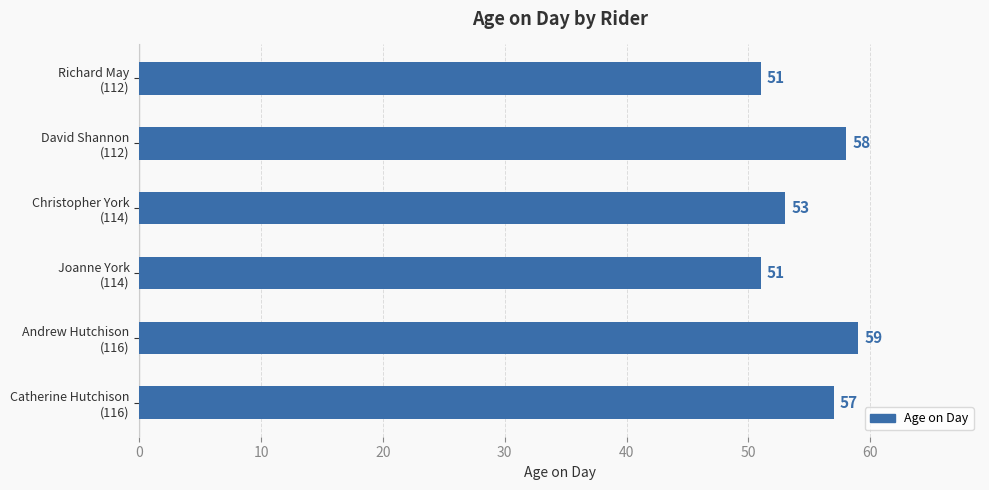

How many values are between 51 and 58?

5